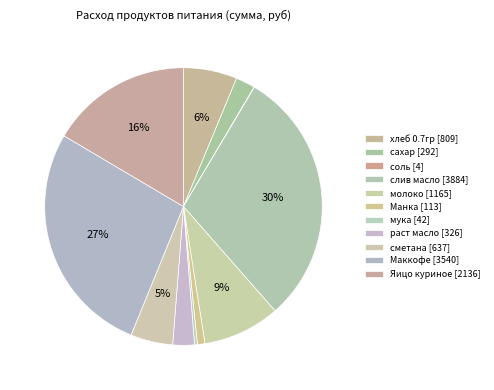

Does мука account for over 50% of the chart?

No